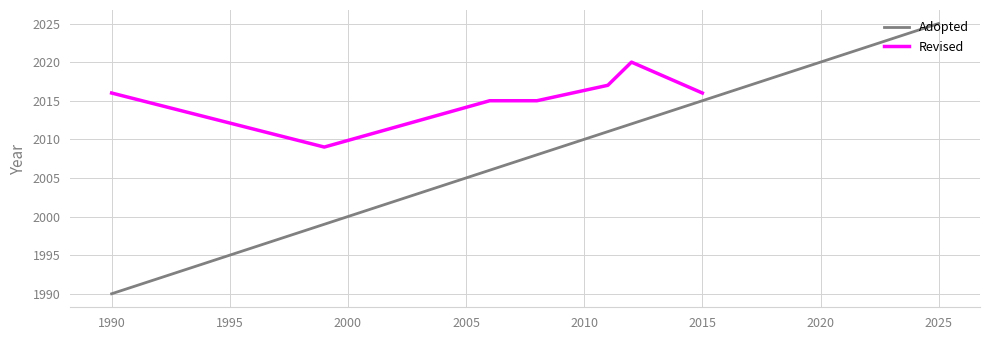

At which category does the data reach its first local valley?

3